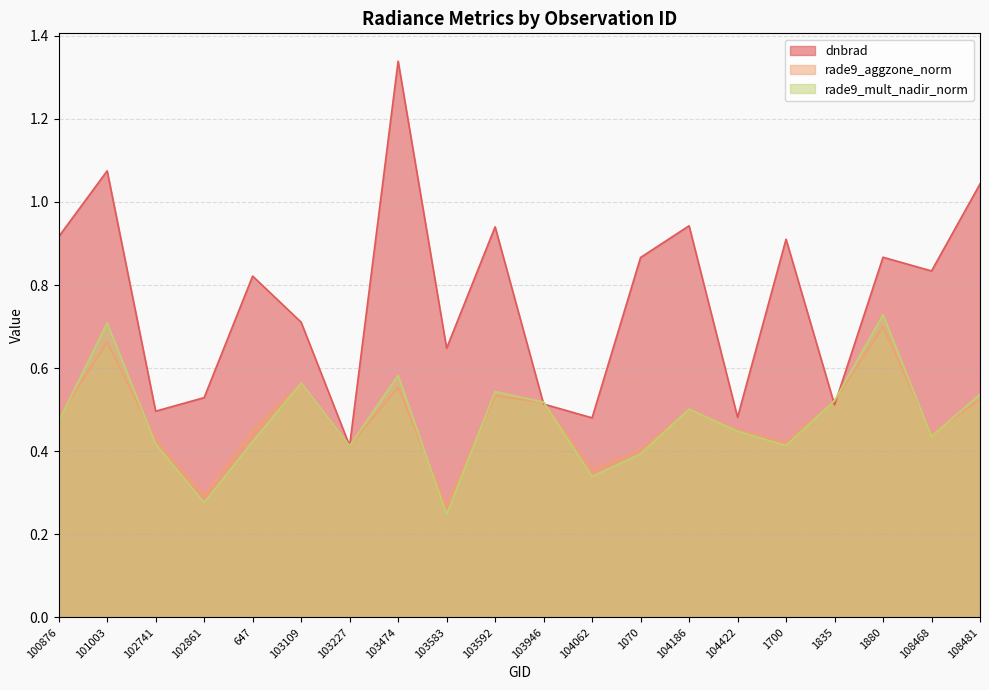

Does the chart have visible grid lines?

Yes